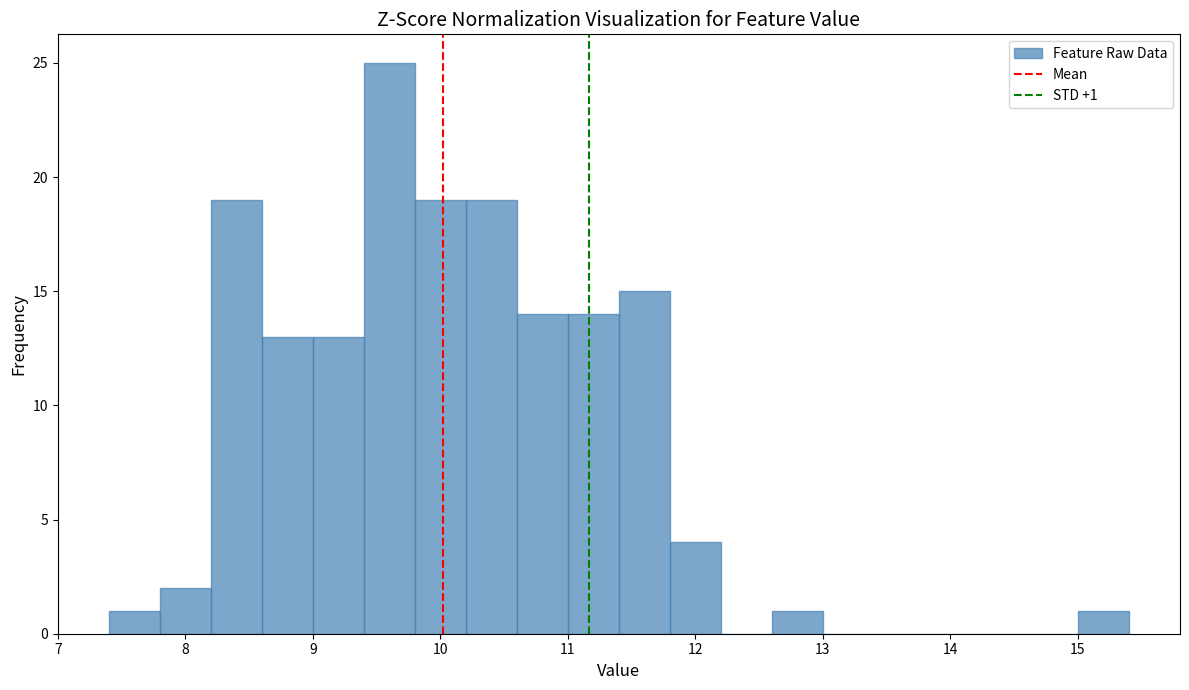

Which range on the x-axis has the tallest bar?

9.4 to 9.8